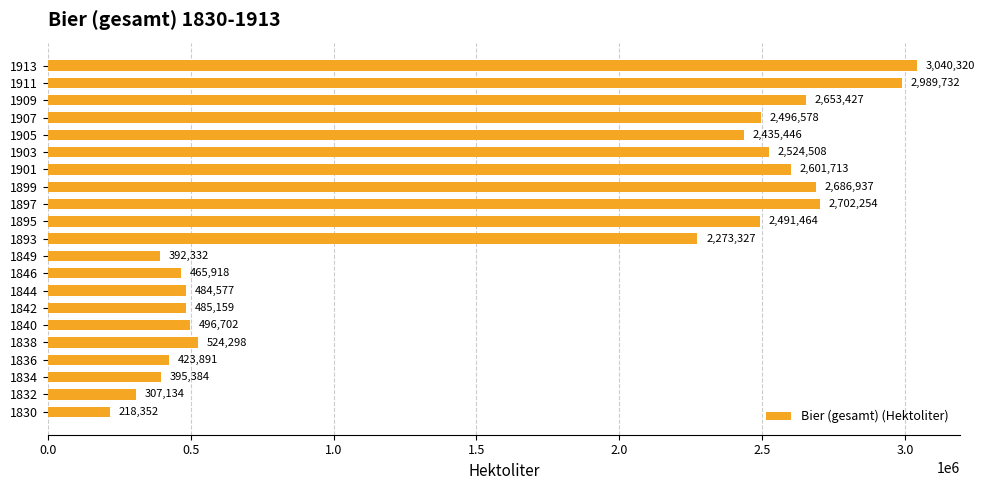

At which label is the value closest to 1629335?

1893